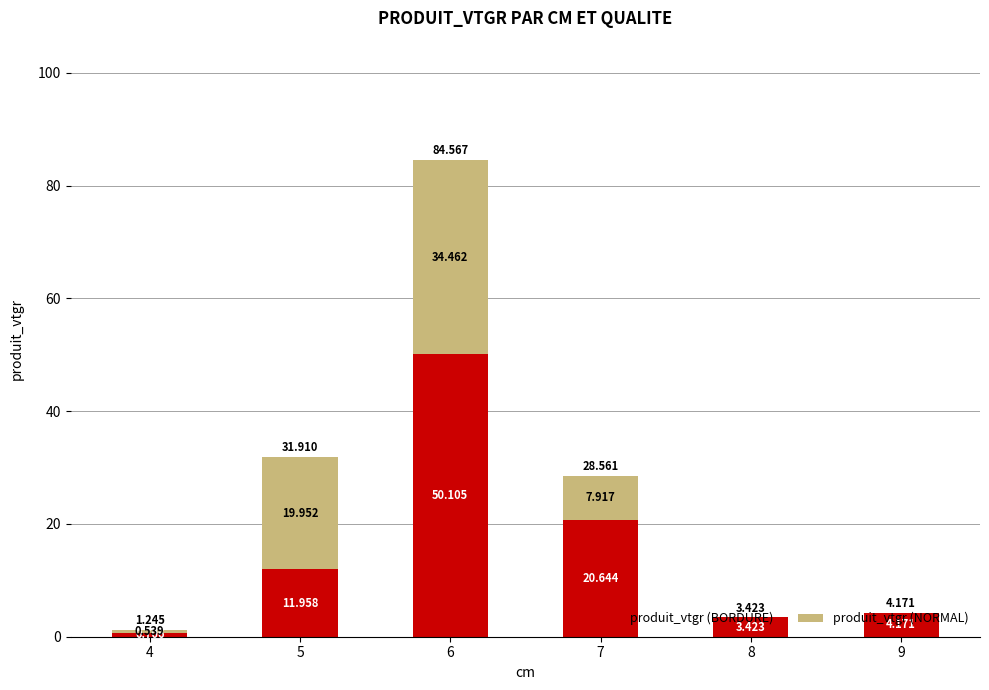

Does the chart contain stacked bars?

Yes